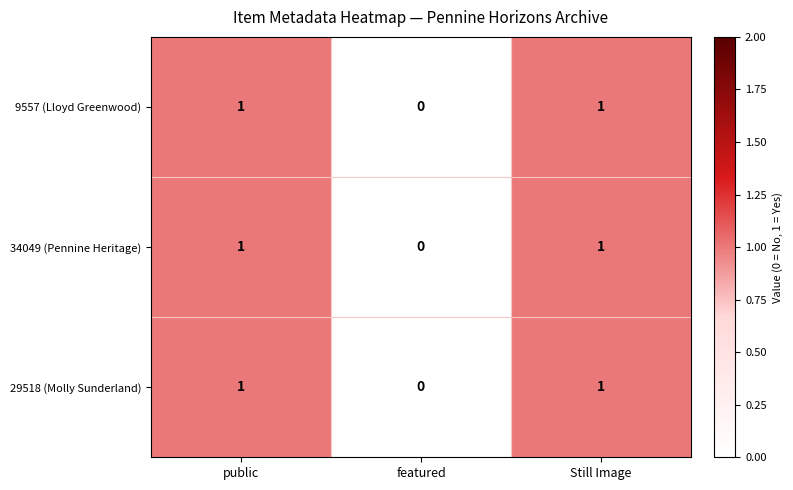

At which label is 9557 (Lloyd Greenwood) closest to 0?

featured